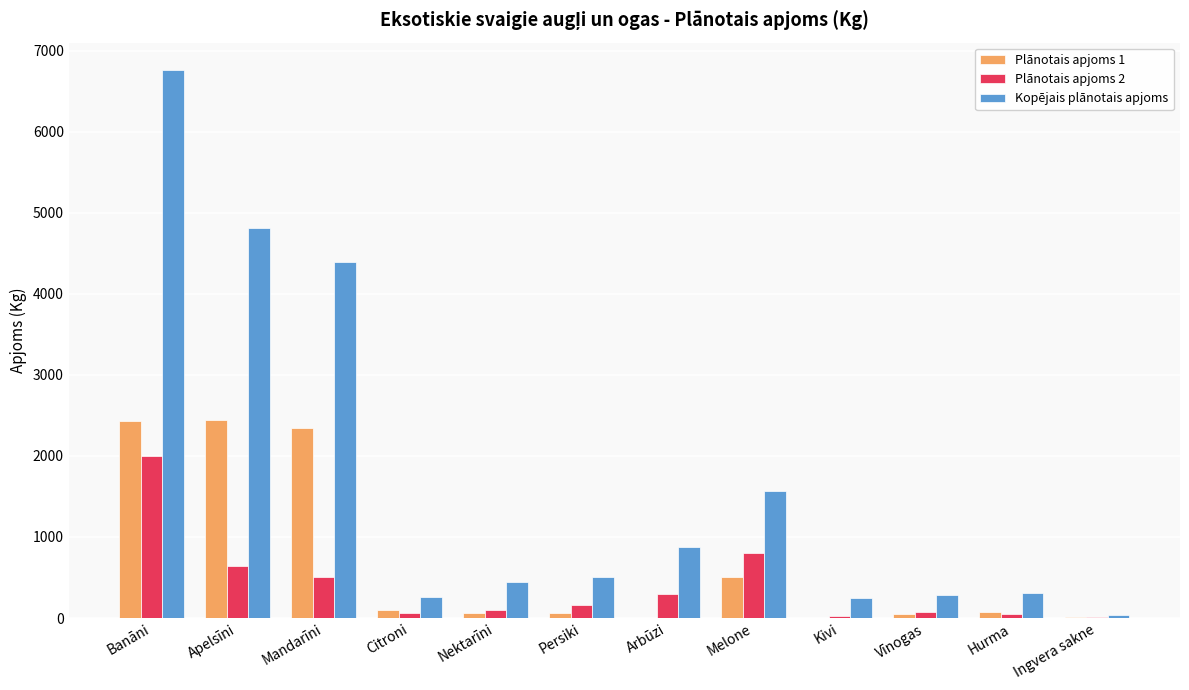

What value does the Plānotais apjoms 1 series have at Vīnogas, to the nearest 50?

50